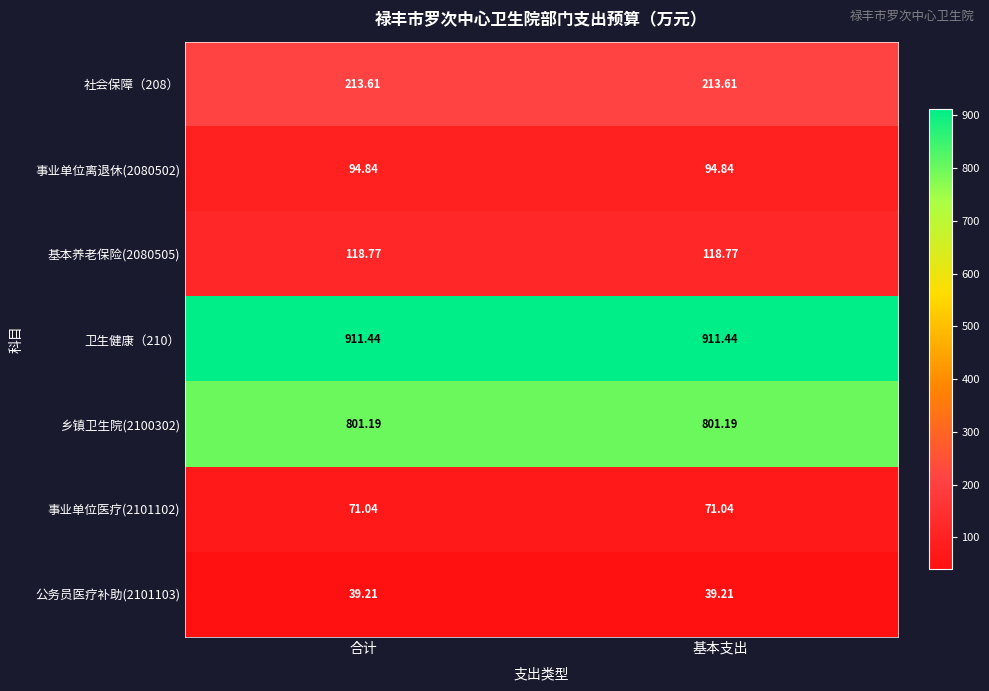

What is the total value across all series at 合计?

2250.1